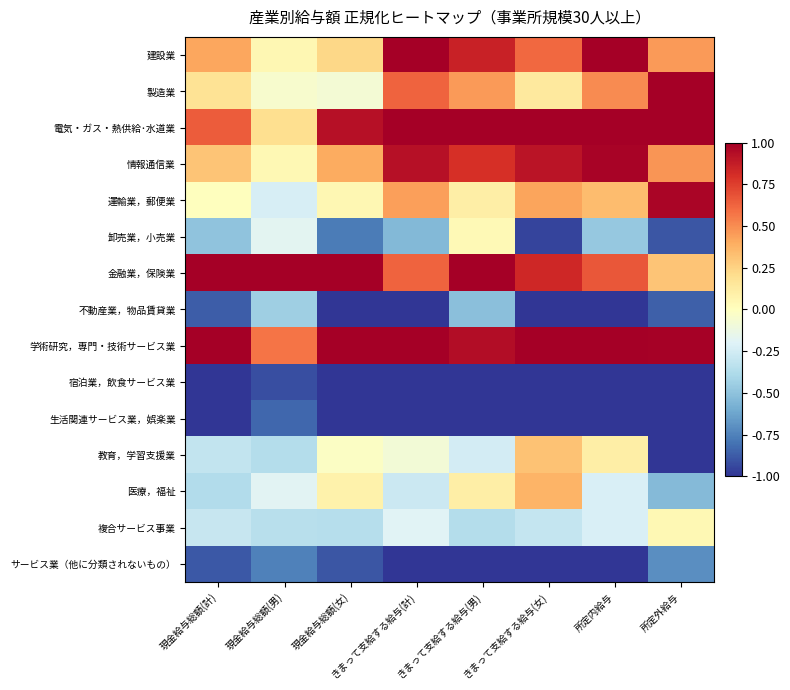

Rank the series at きまって支給する給与(男) from highest to lowest value.

電気・ガス・熱供給･水道業, 金融業，保険業, 学術研究，専門・技術サービス業, 建設業, 情報通信業, 製造業, 医療，福祉, 運輸業，郵便業, 卸売業，小売業, 教育，学習支援業, 複合サービス事業, 不動産業，物品賃貸業, 宿泊業，飲食サービス業, 生活関連サービス業，娯楽業, サービス業（他に分類されないもの）